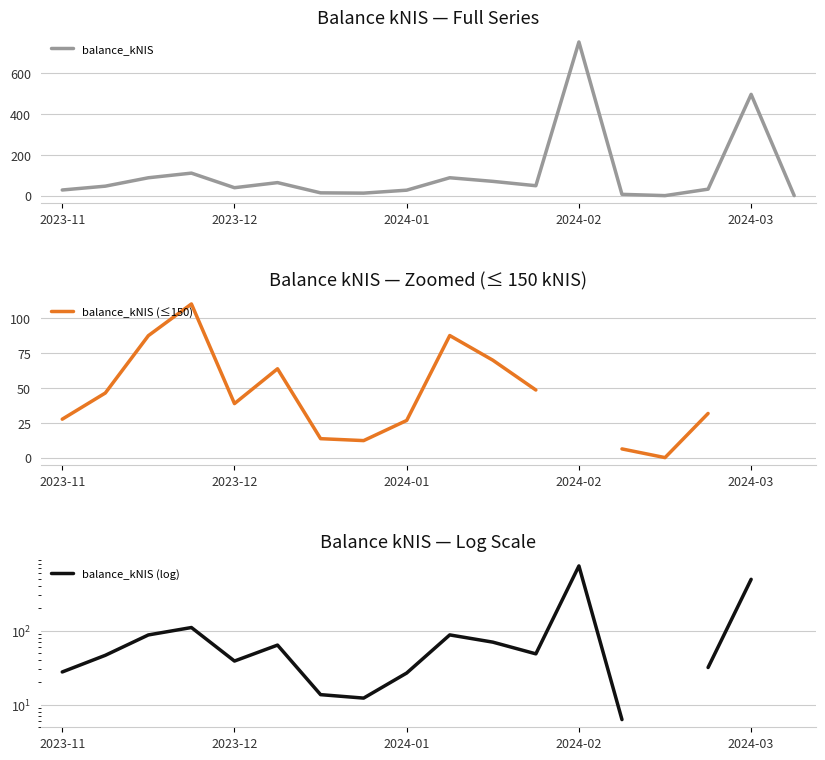

What is the label of the 10th point from the left?

9